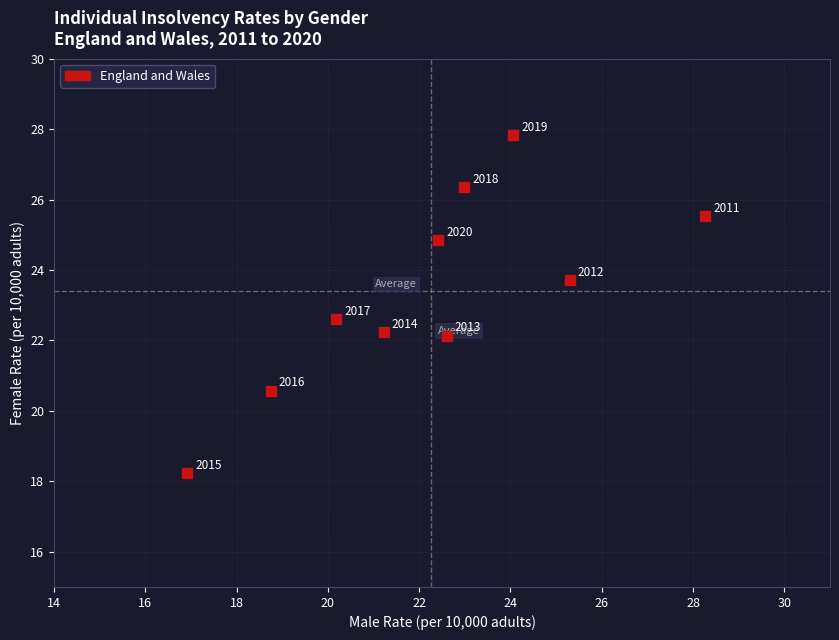

What is the average X value?

22.3